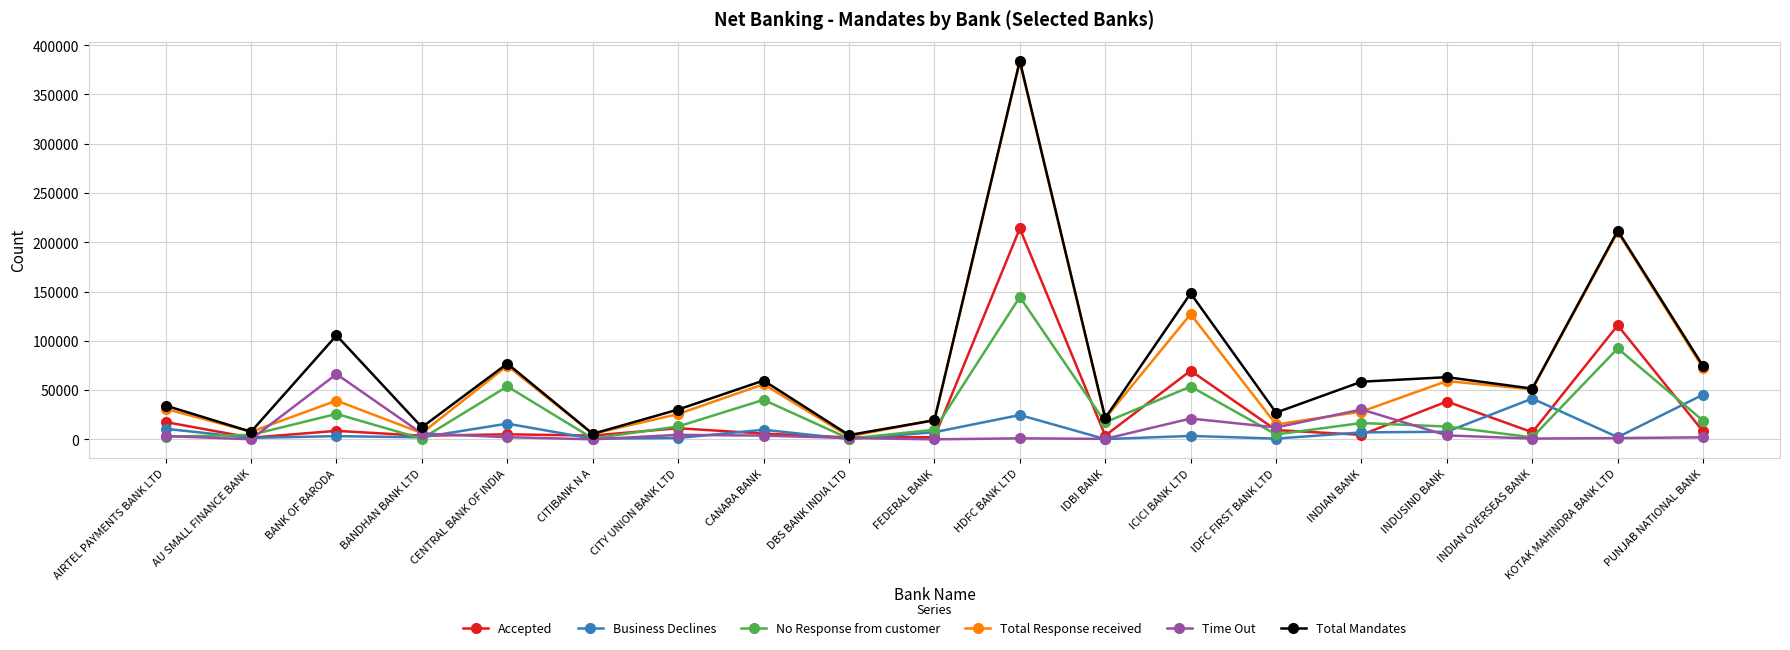

What is the greatest value displayed?

384227